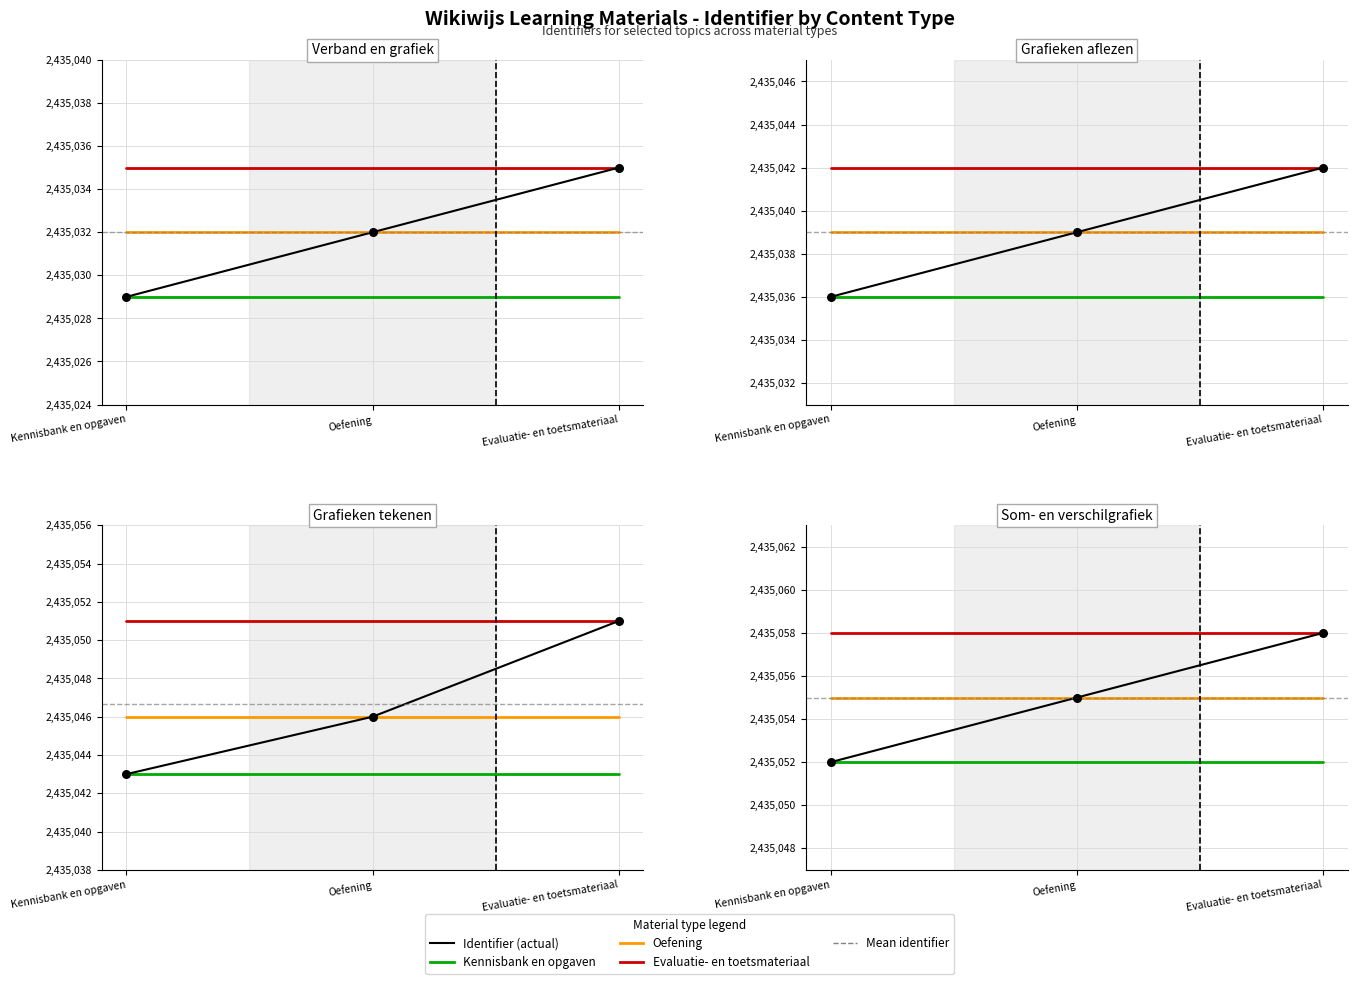

Which series has the largest Y range (max minus min)?

Identifier